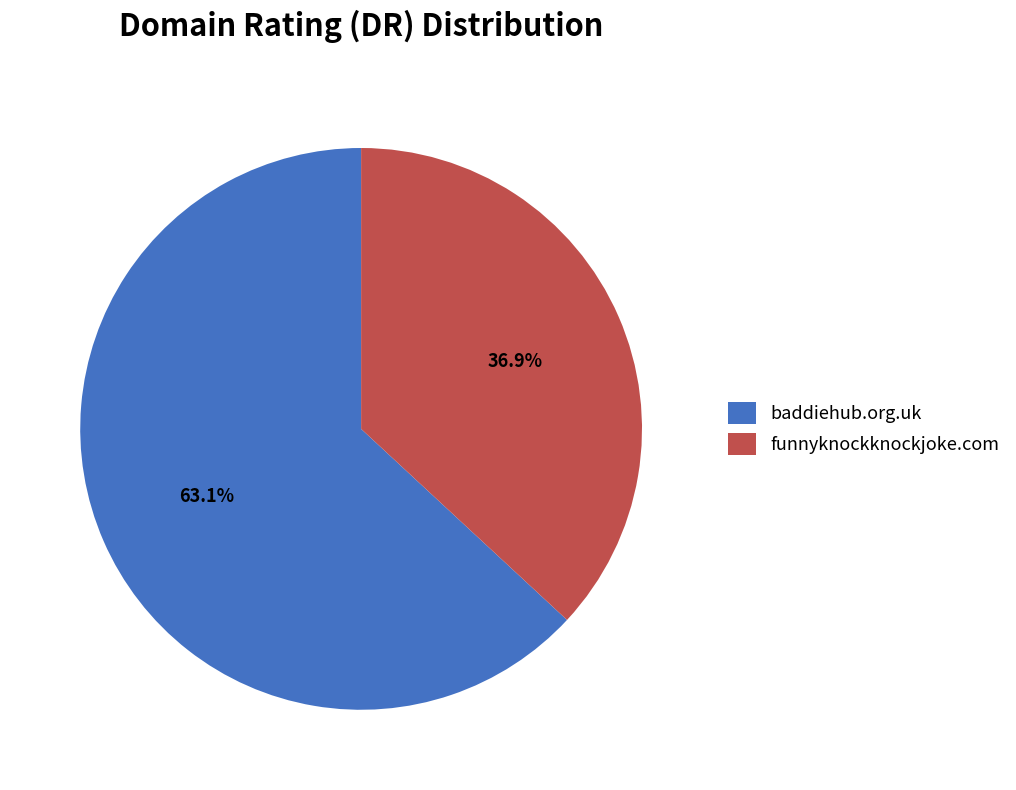

Does funnyknockknockjoke.com account for over 50% of the chart?

No